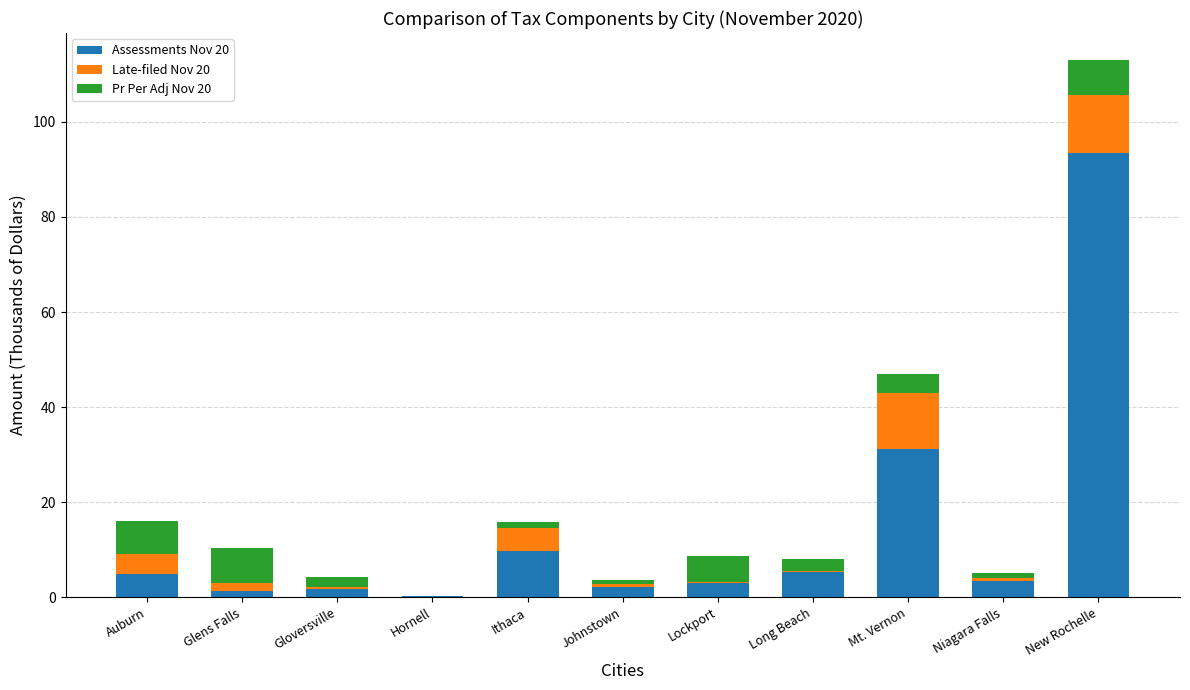

What is the maximum value for Assessments Nov 20?

93.5